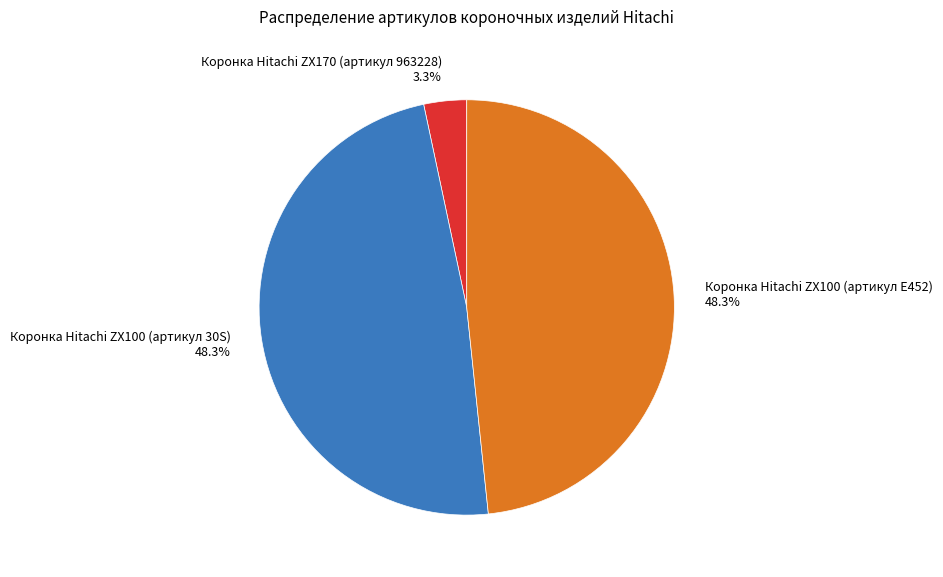

Is there a majority slice in this chart?

No